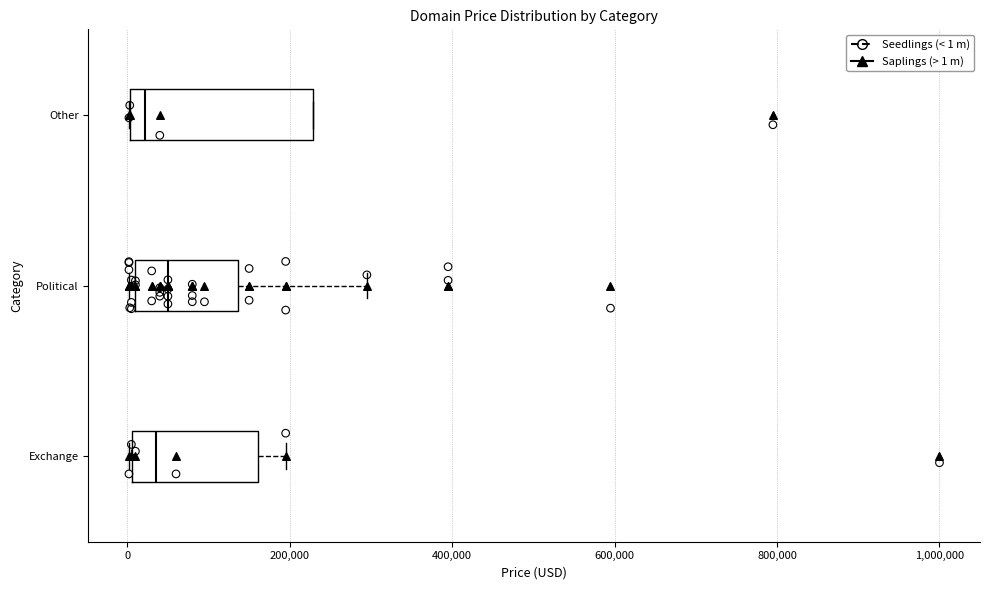

Reading bottom to top, read every box against the x-axis: the position of its median line, the range the box covers, and the ends of its whiskers. The values are not printed on the chart, so give them approximately, as read against the axis.

Exchange: median 40000, box 0 to 160000, whiskers 0 to 200000
Political: median 40000, box 0 to 140000, whiskers 0 (just left of the box's left edge) to 300000
Other: median 20000, box 0 to 220000, whiskers 0 to 220000